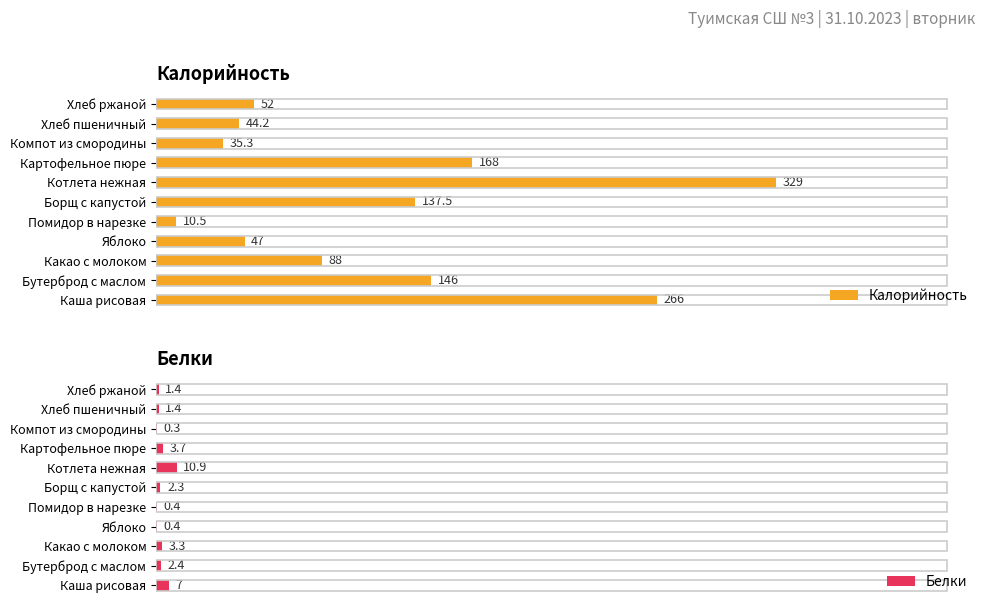

Where is Калорийность nearest to the value 169?

Картофельное пюре